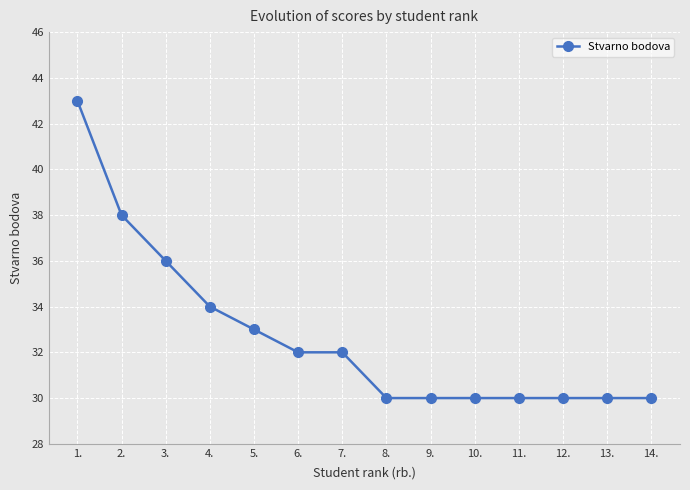

Between 2. and 4., which is larger?

2.